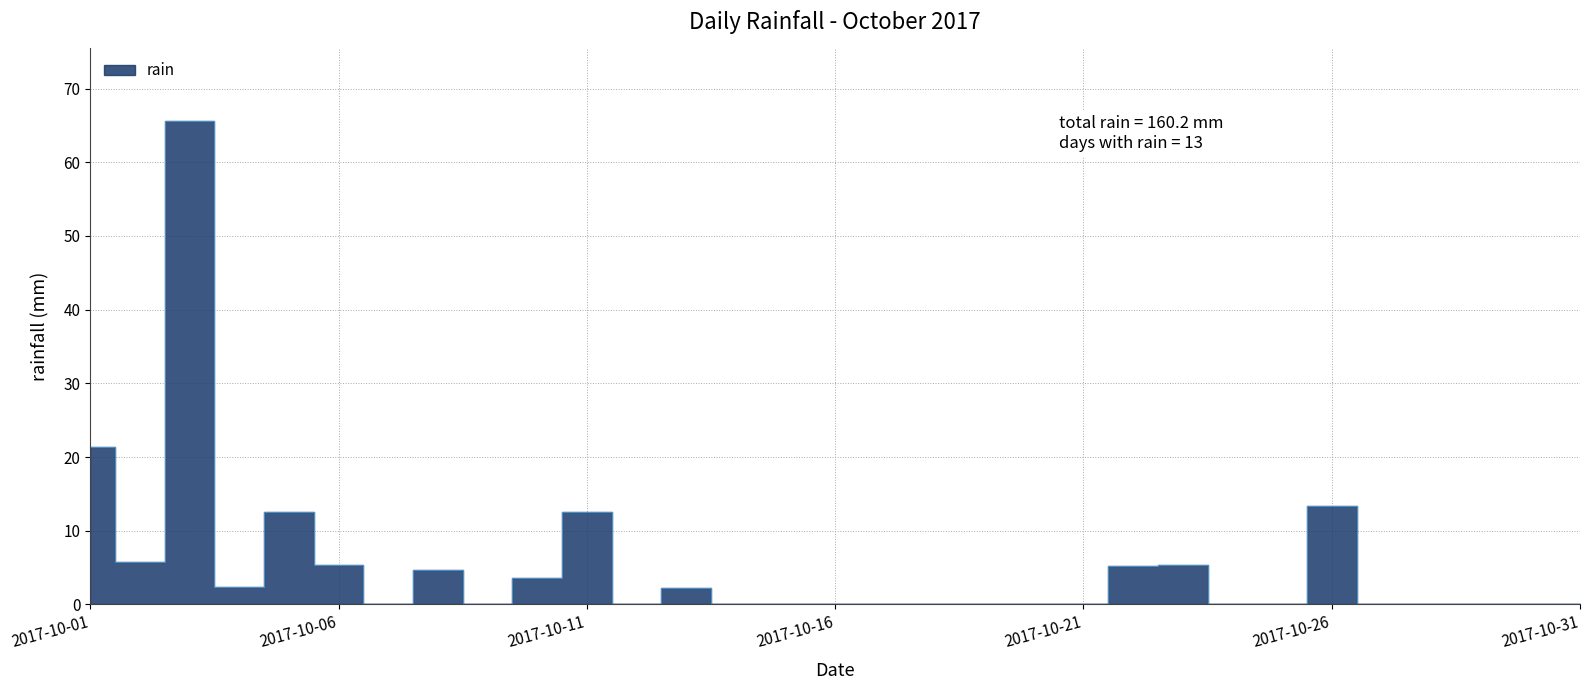

What is the difference between the second highest and second lowest values?

21.4